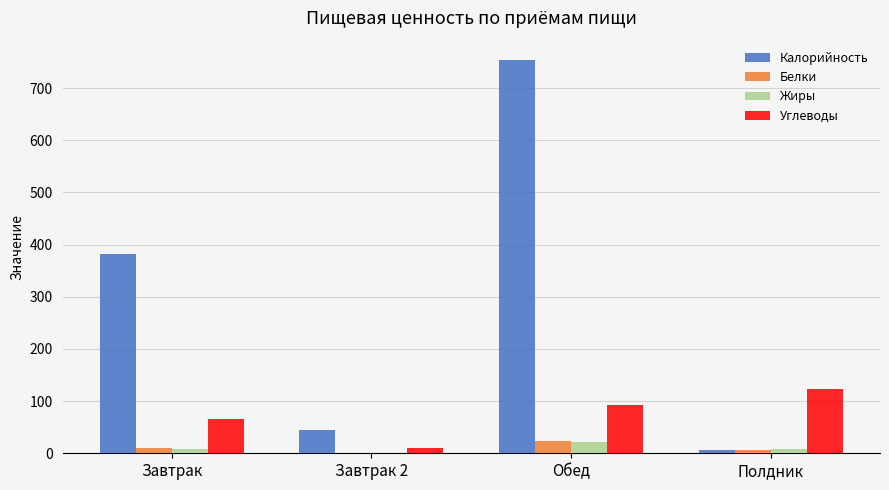

What is the sum of all Жиры values?

39.5